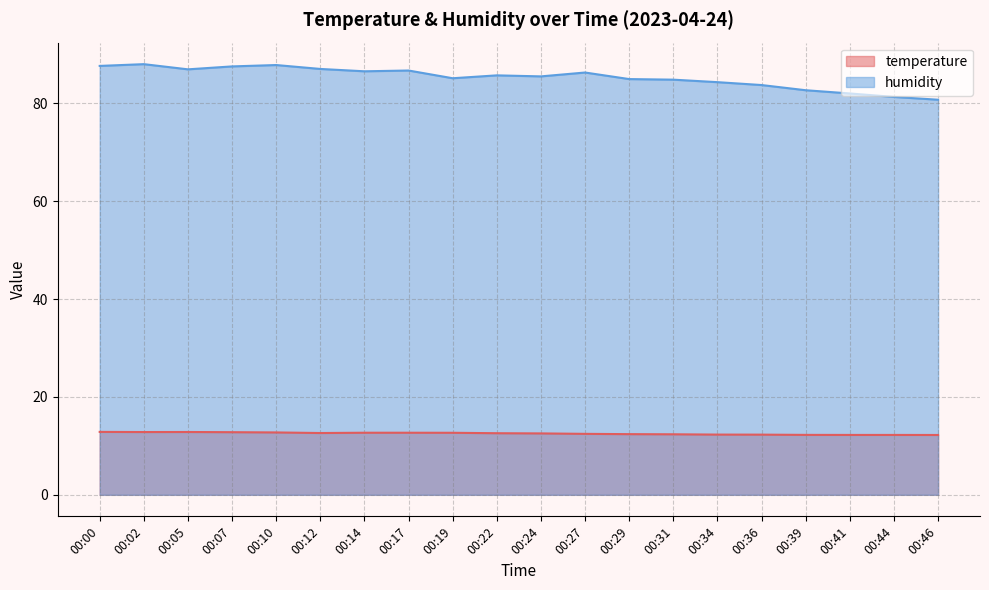

What is the sum of the temperature values at 00:41 and 00:07?

25.0